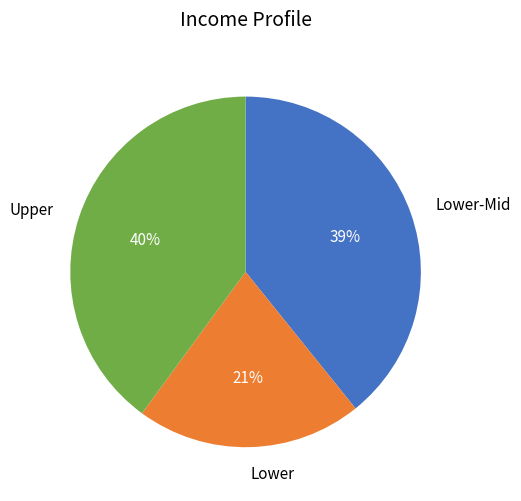

The Upper slice represents 28% of the pie. True or false?

False